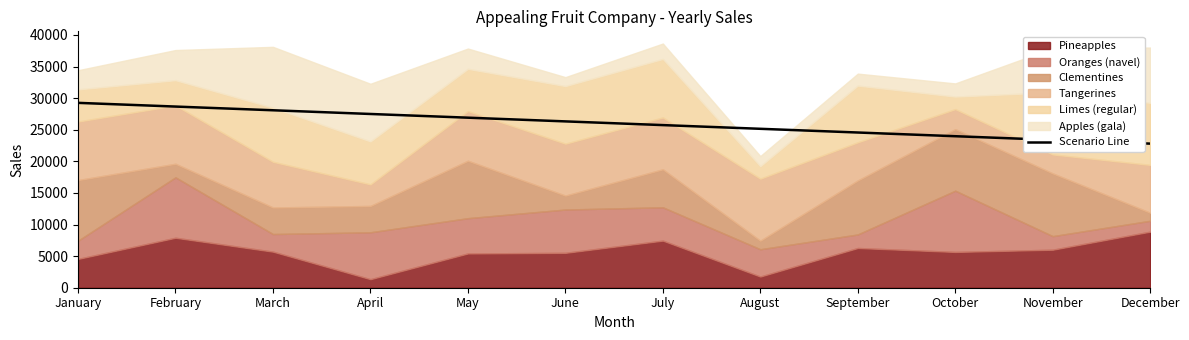

What is the greatest value displayed?

29258.7